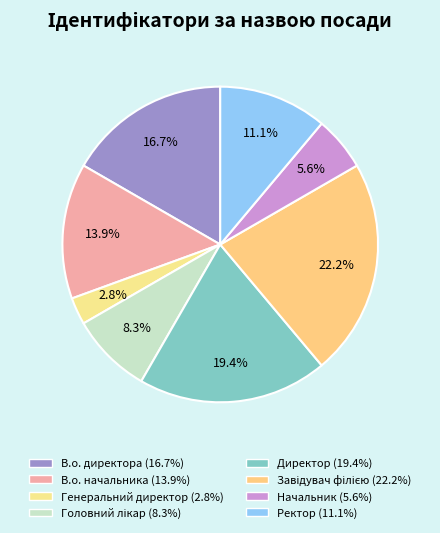

To the nearest percent, what percentage of the pie is В.о. начальника?

14%